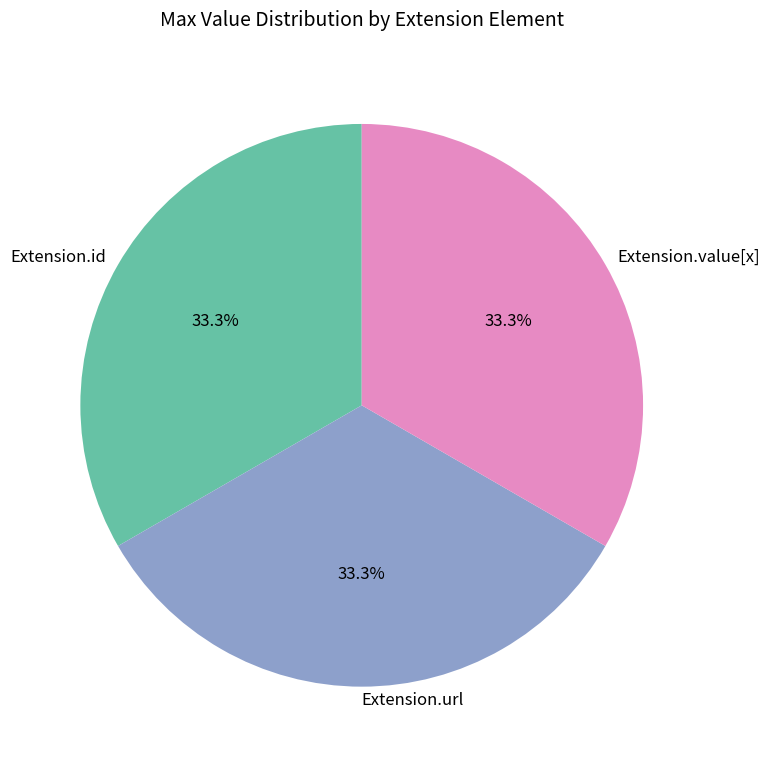

Does Extension.id account for over 50% of the chart?

No